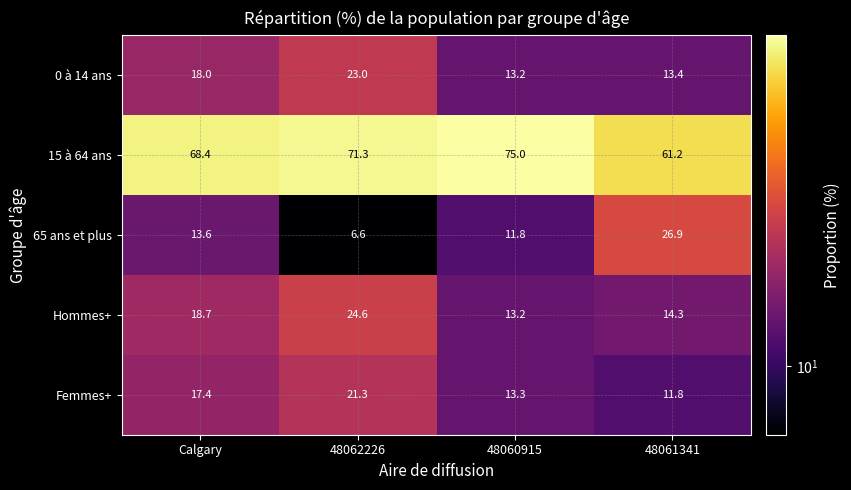

At how many categories does at least one series exceed 41?

4